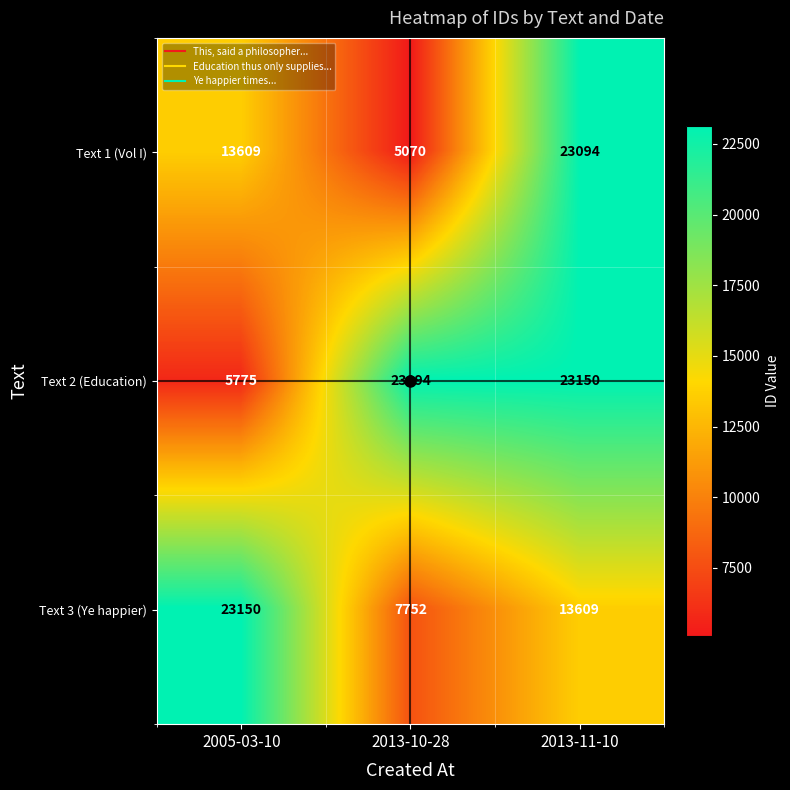

Is the value of Text 3 (Ye happier) at 2013-11-10 greater than the value of Text 1 (Vol I) at 2013-11-10?

No